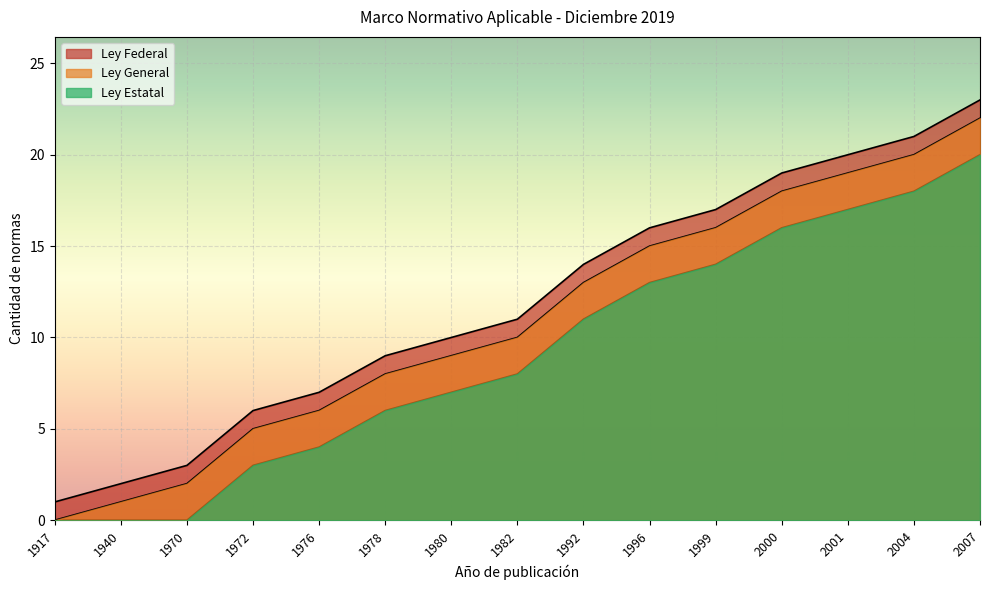

Rank the series by their average value, from highest to lowest.

Ley Federal, Ley General, Ley Estatal